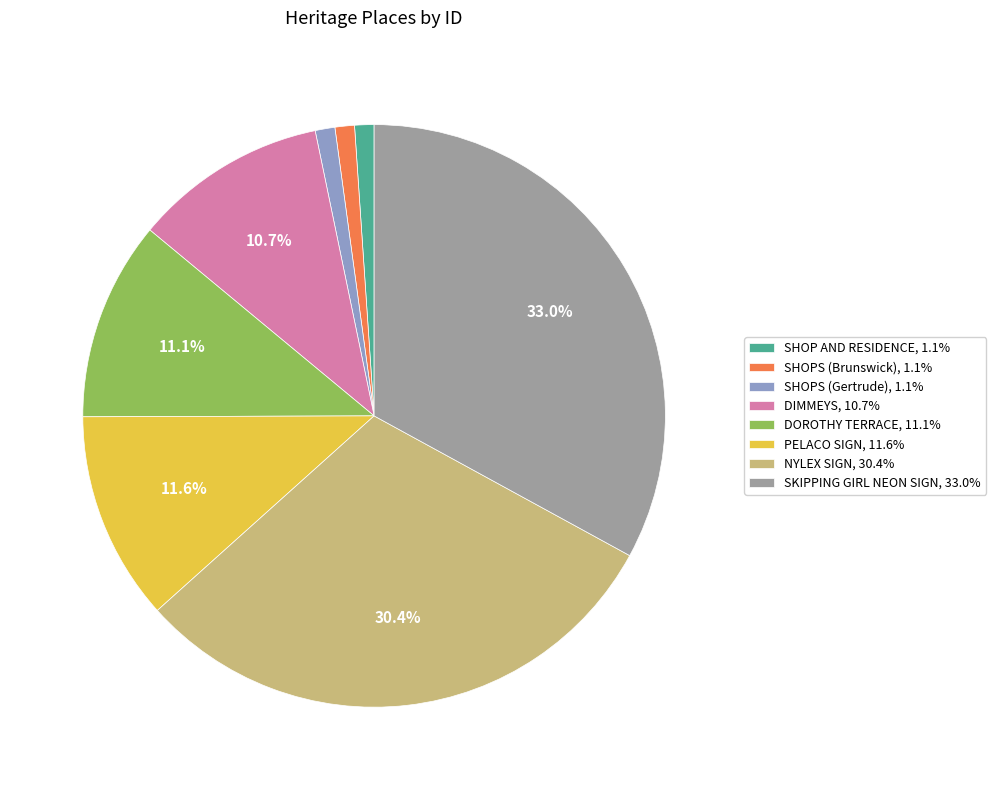

What percentage do NYLEX SIGN and PELACO SIGN together represent?

42.0%